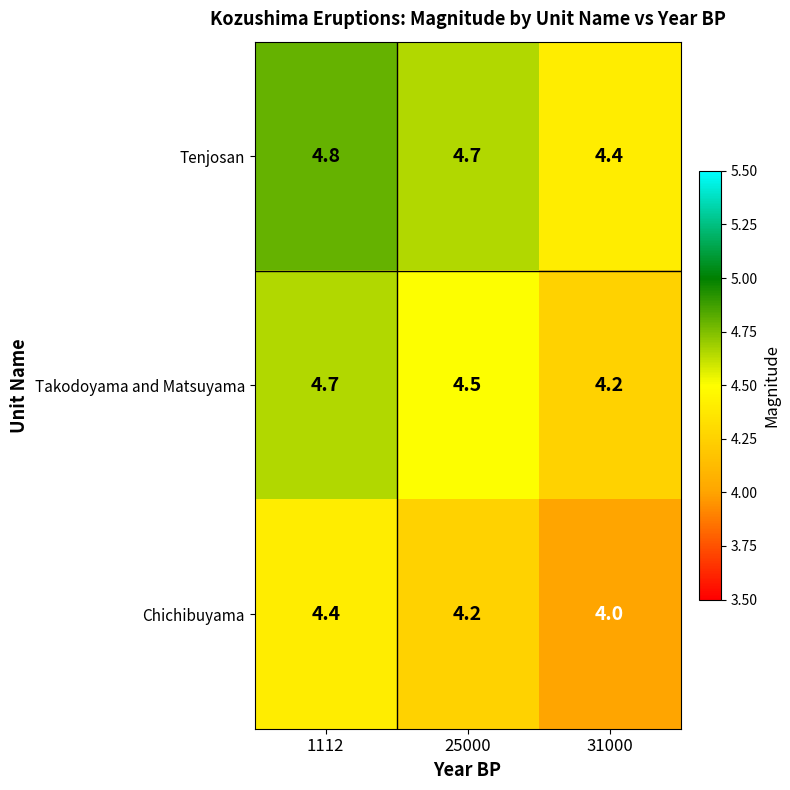

Which label corresponds to the smallest value in the chart?

31000